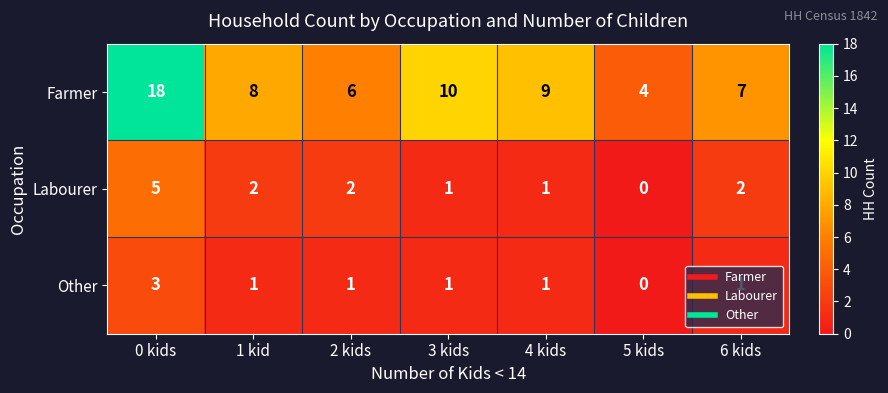

What is the total value across all series at 4 kids?

11